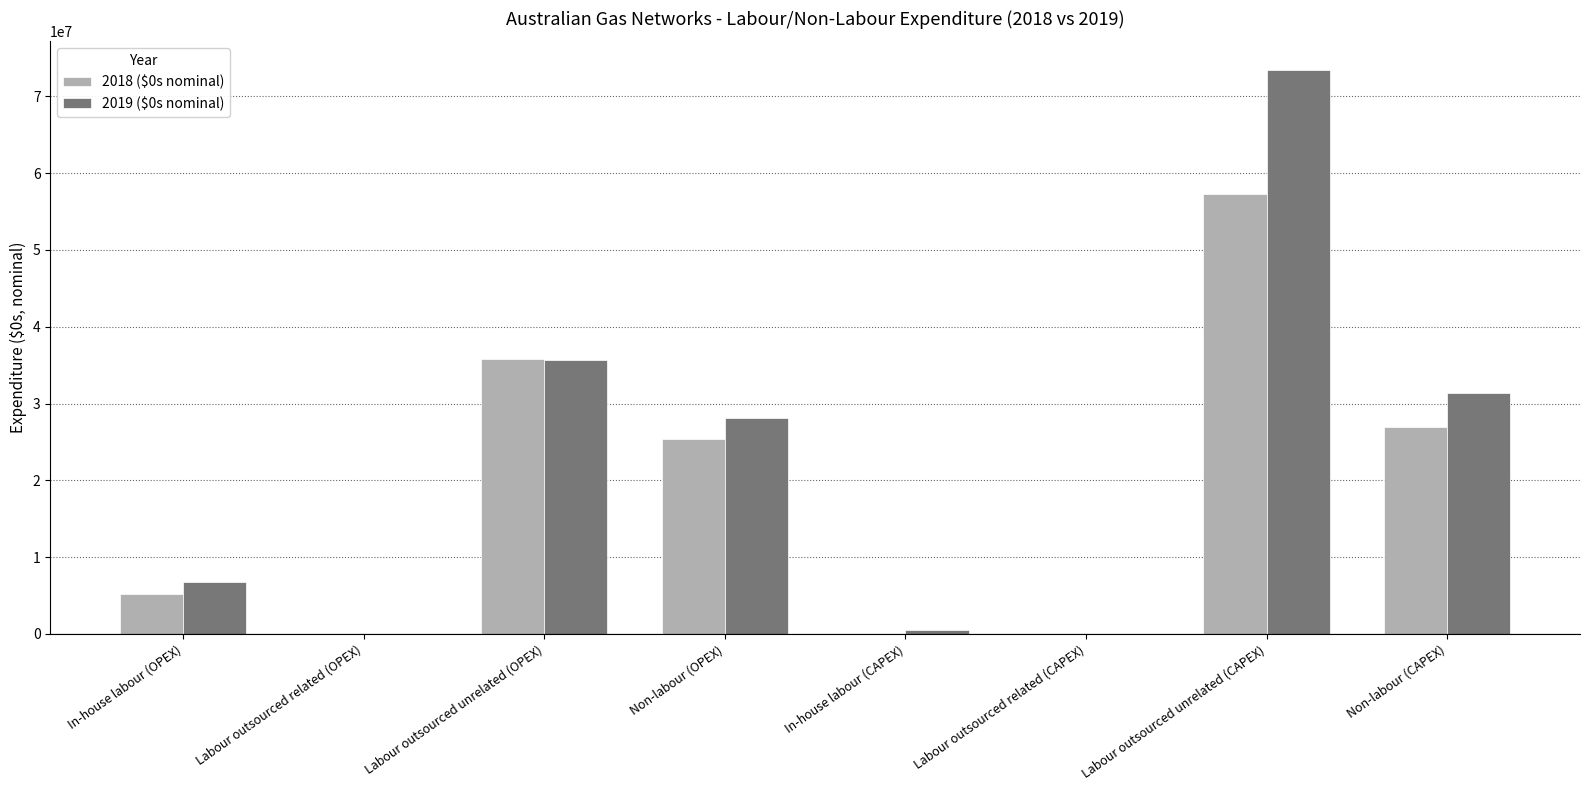

Which series has the widest spread of values?

2019 ($0s nominal)